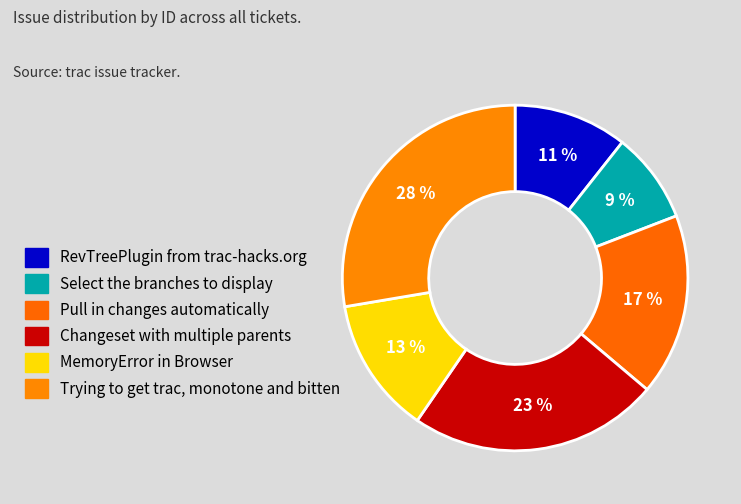

Does RevTreePlugin from trac-hacks.org account for over 50% of the chart?

No